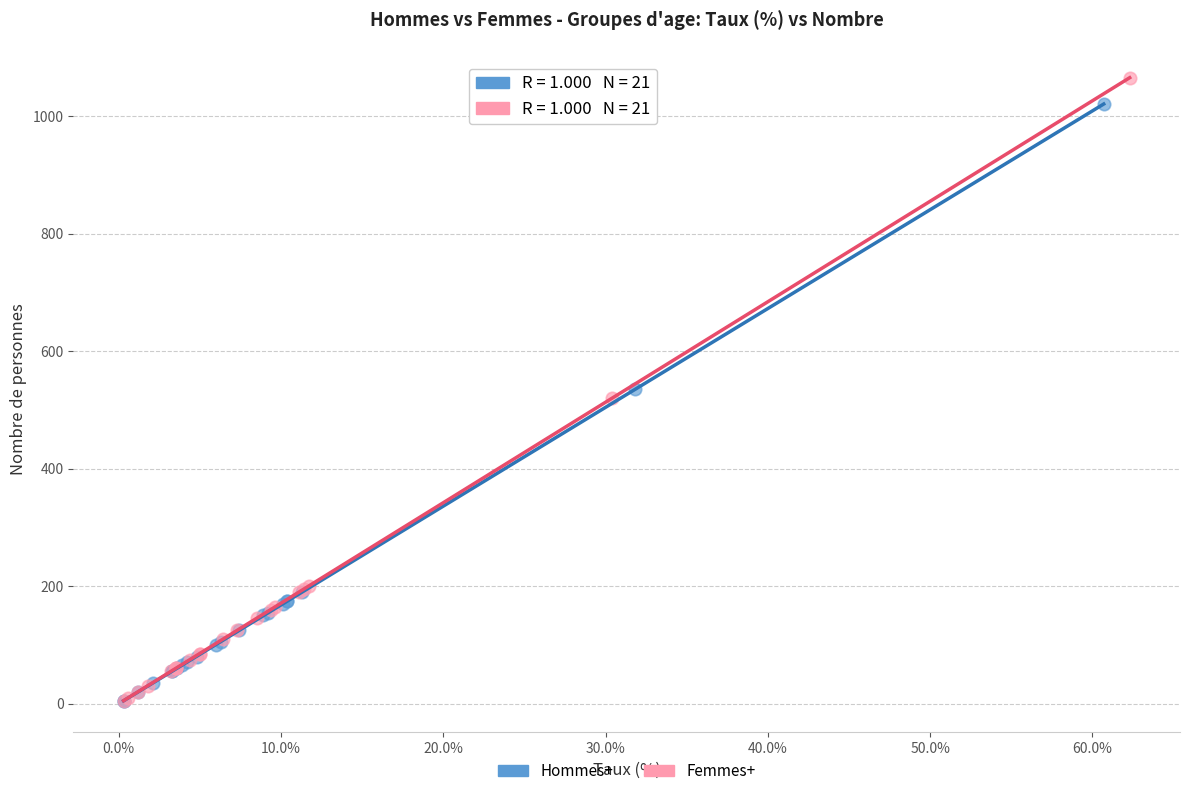

Which series has the widest spread of Y values?

Femmes+